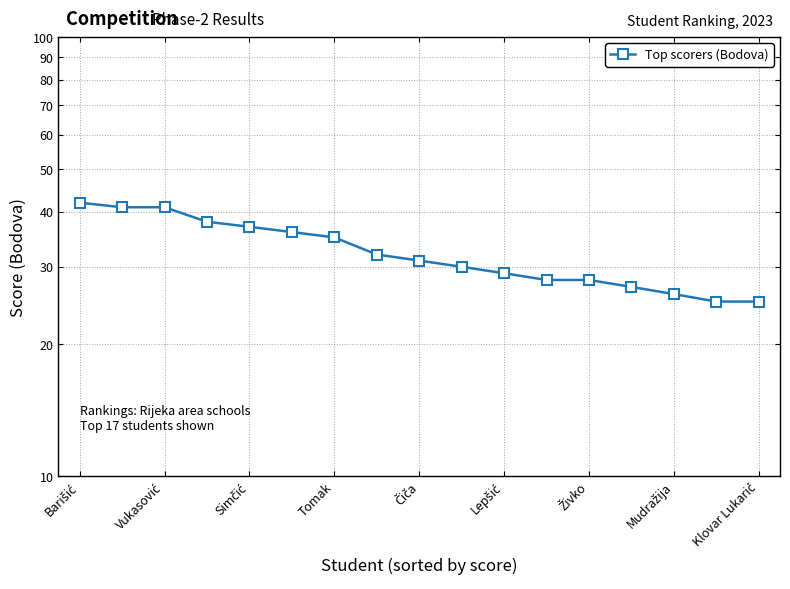

What is the average value?

32